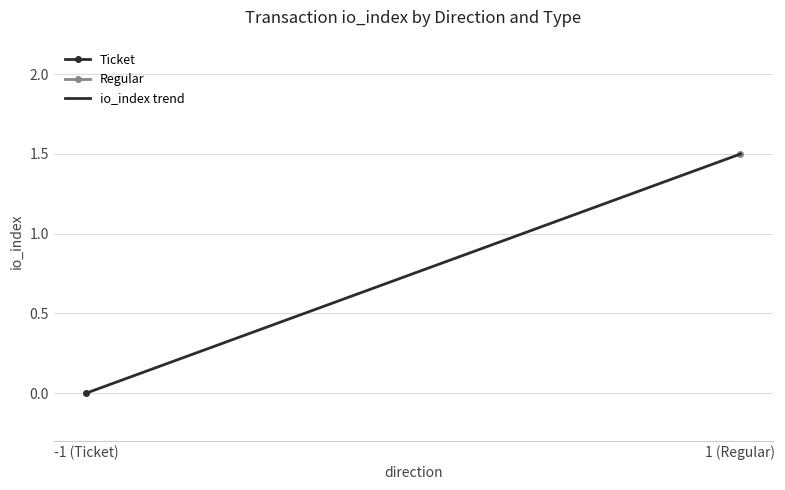

How many data points are above 1?

1